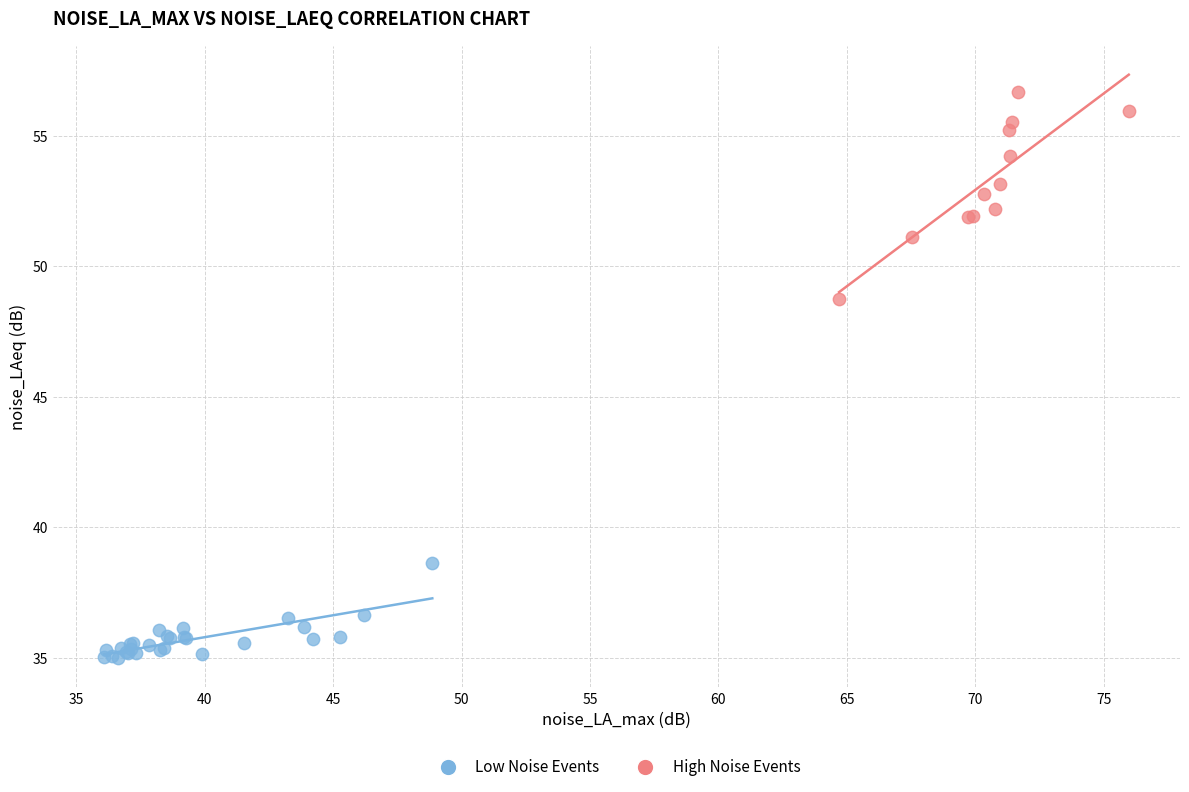

Which series reaches the maximum Y coordinate?

High Noise Events